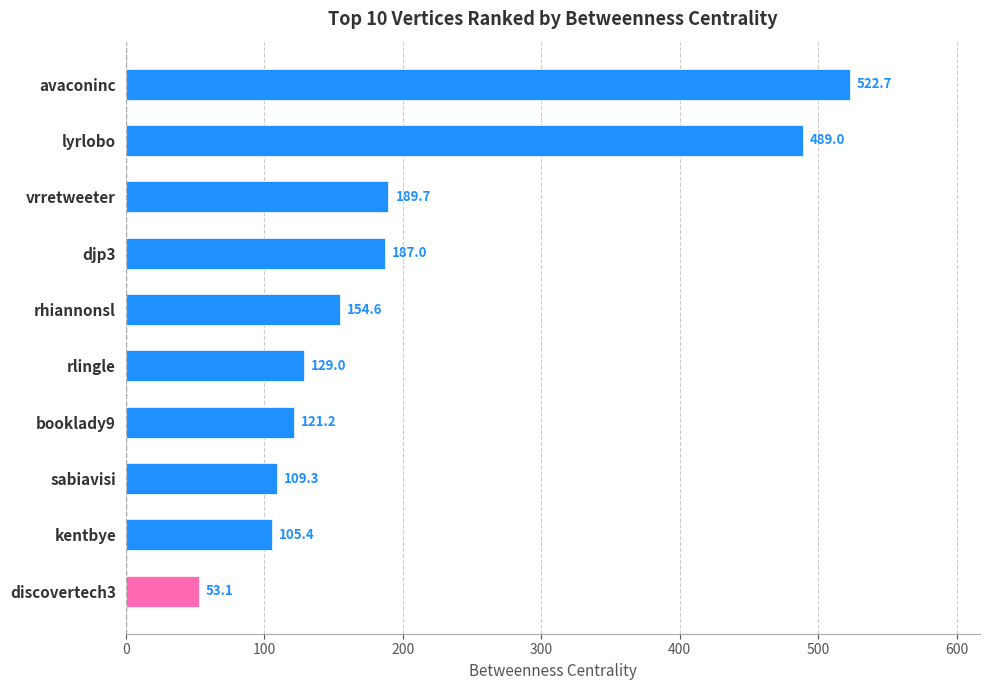

What is the change in value from booklady9 to rhiannonsl?

+33.4